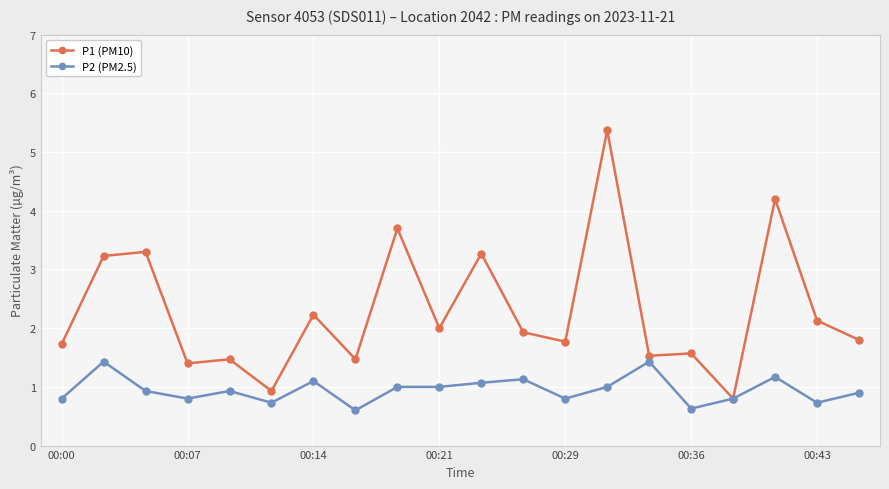

How many lines are shown in the chart?

2